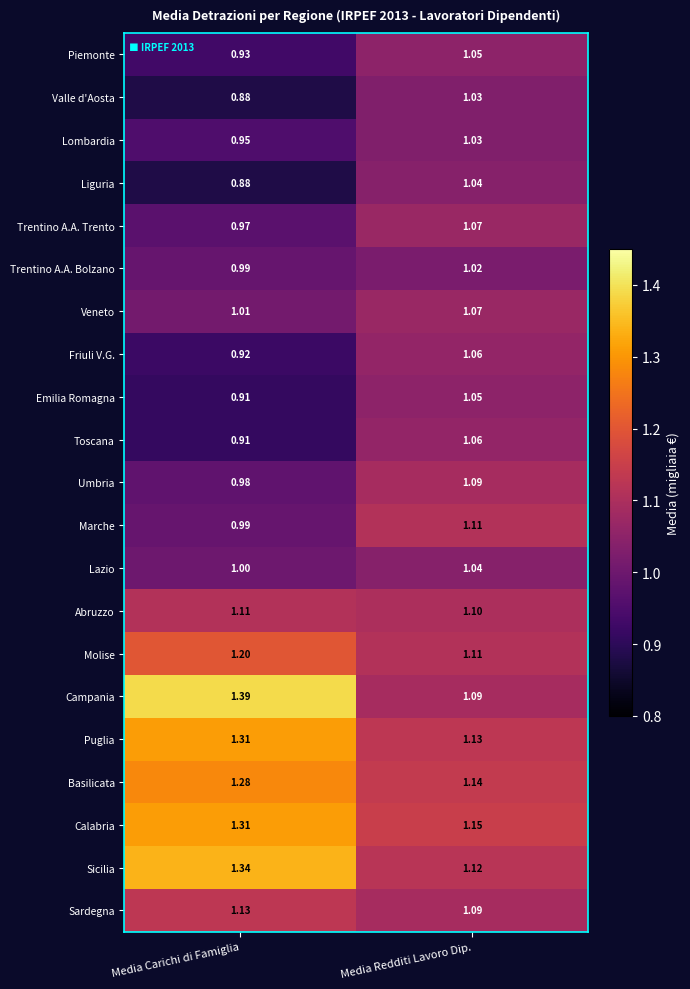

Which category has the lowest value in the Toscana series?

Media Carichi di Famiglia